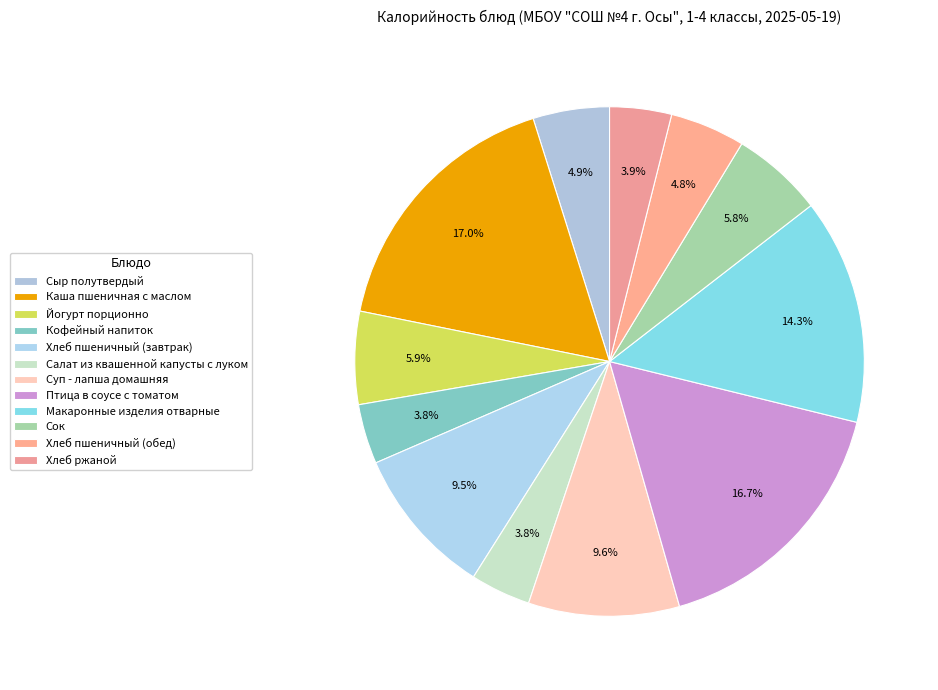

To the nearest percent, what is the combined percentage of Кофейный напиток and Макаронные изделия отварные?

18%